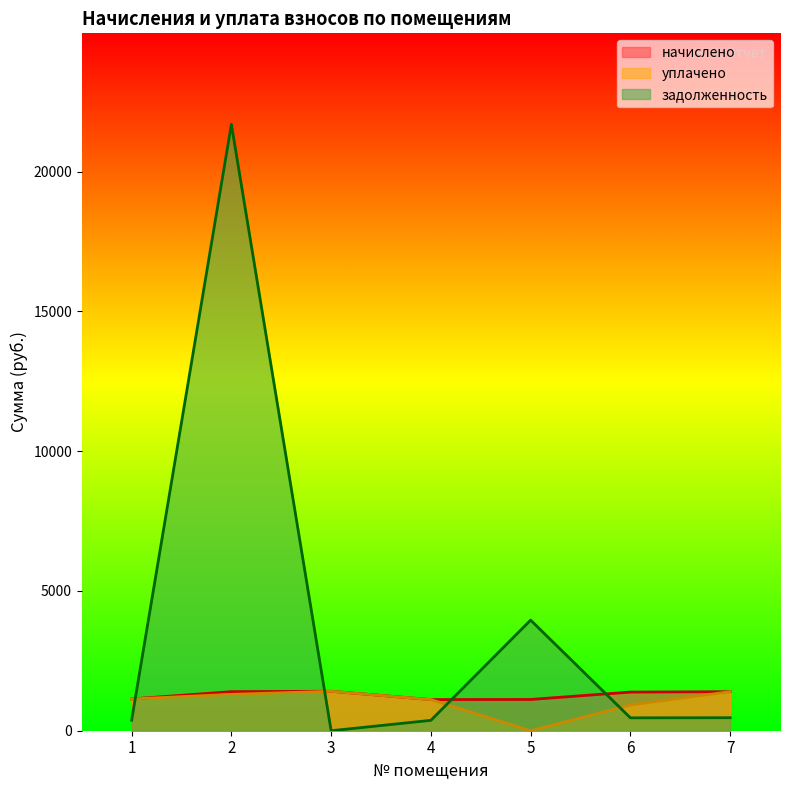

Between which two adjacent categories do уплачено and задолженность first intersect?

1 and 2